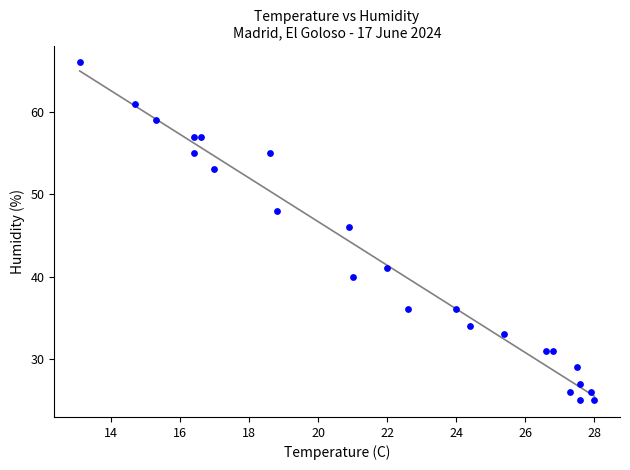

What is the range of Y values (max minus min)?

41